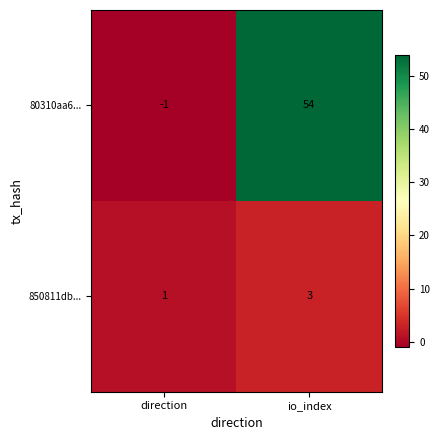

What is the sum of all 850811db... values?

4